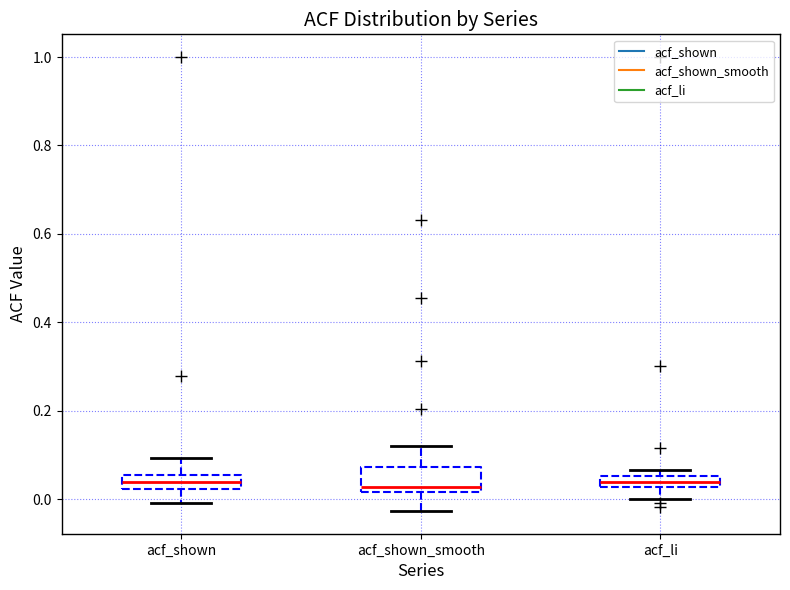

Where does the median line of the box for acf_li sit on the y-axis? The values are not printed on the chart, so give them approximately, as read against the axis.

0.04